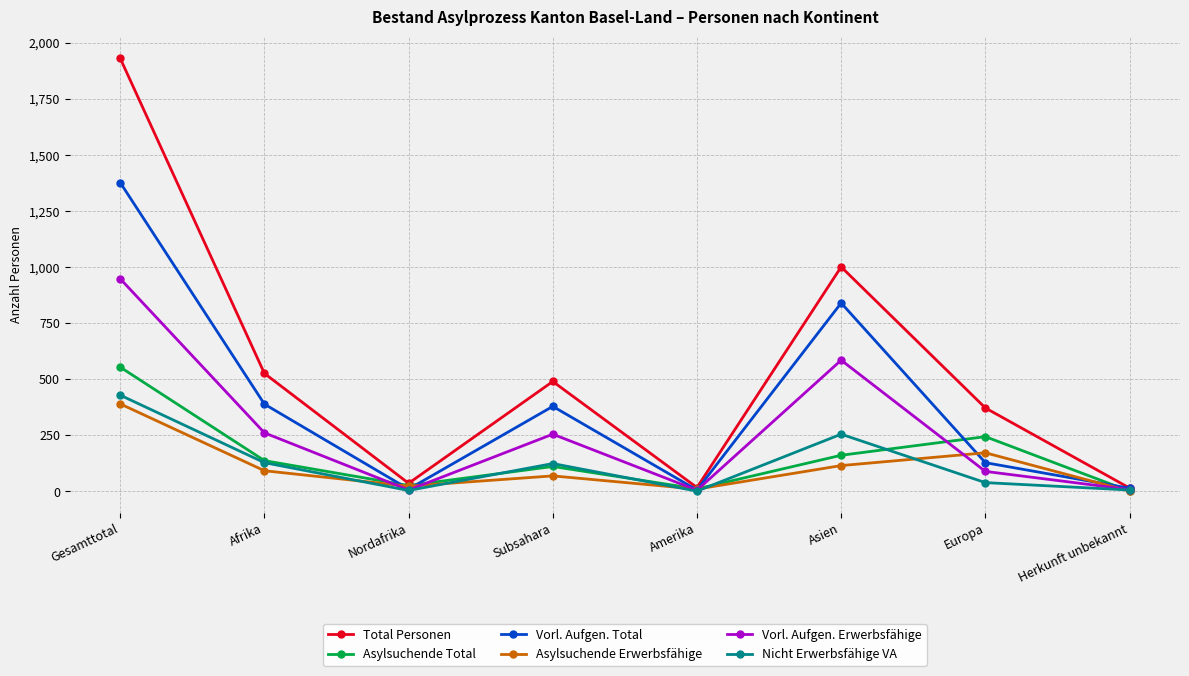

How many values in the Asylsuchende Erwerbsfähige series are below 92?

4